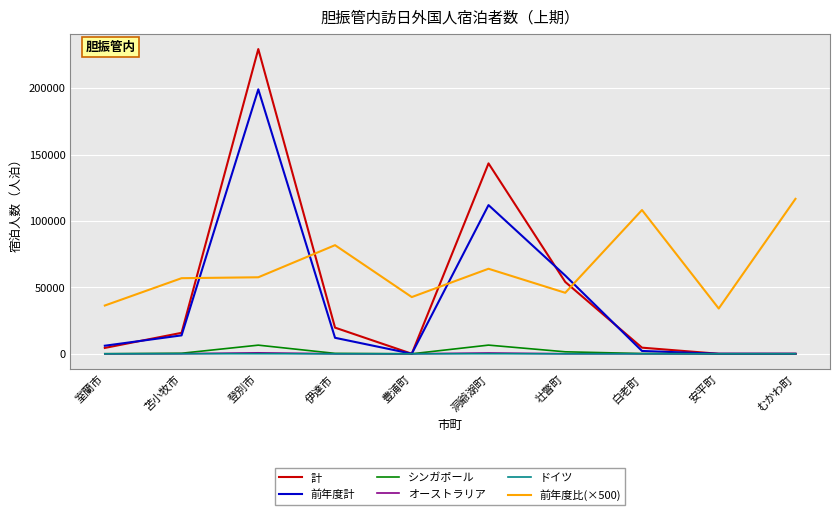

What are all the series names shown in the legend?

計, 前年度計, シンガポール, オーストラリア, ドイツ, 前年度比(×500)